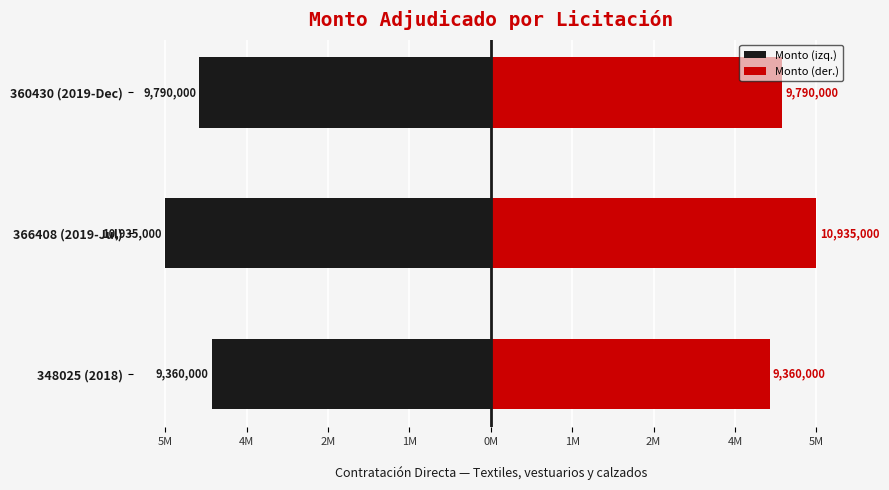

Does the chart contain stacked bars?

No